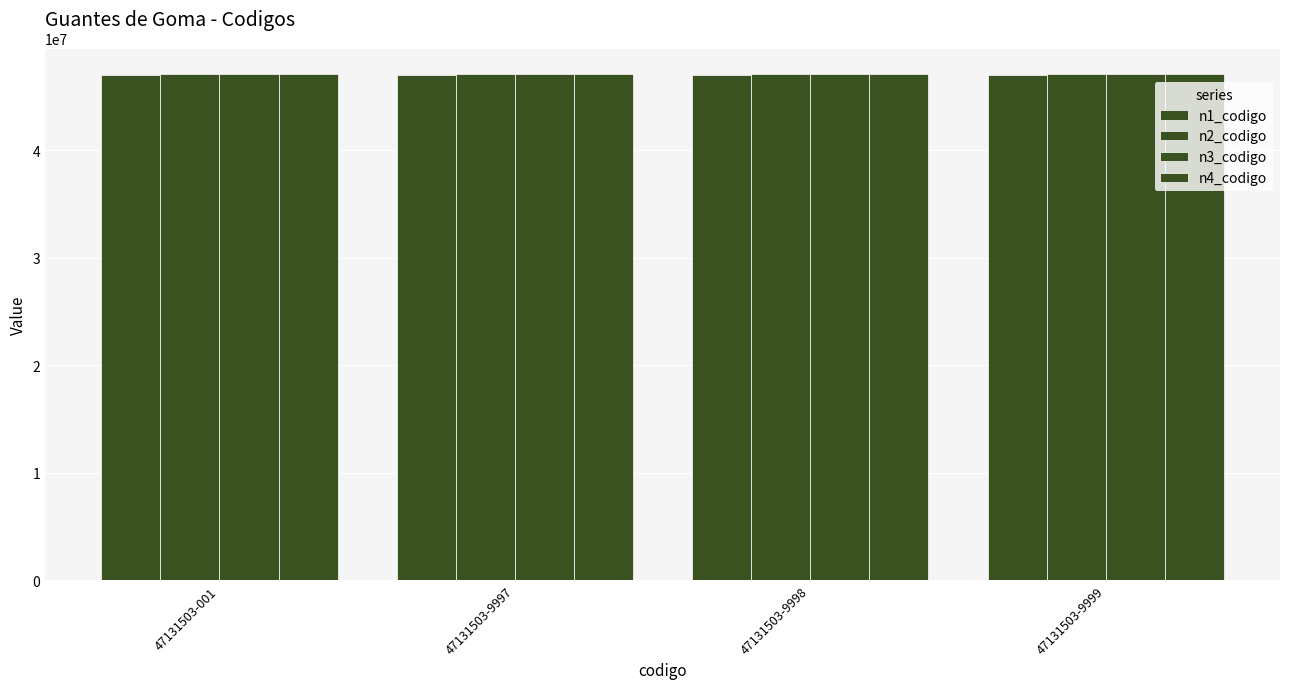

What is the smallest value displayed?

47000000